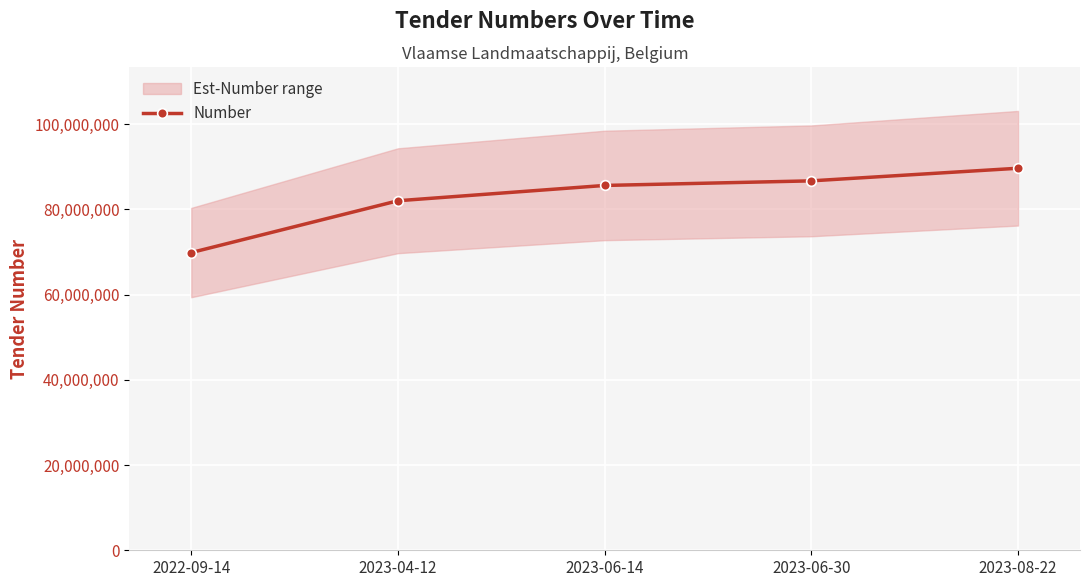

What is the label of the 1st point from the left?

2022-09-14